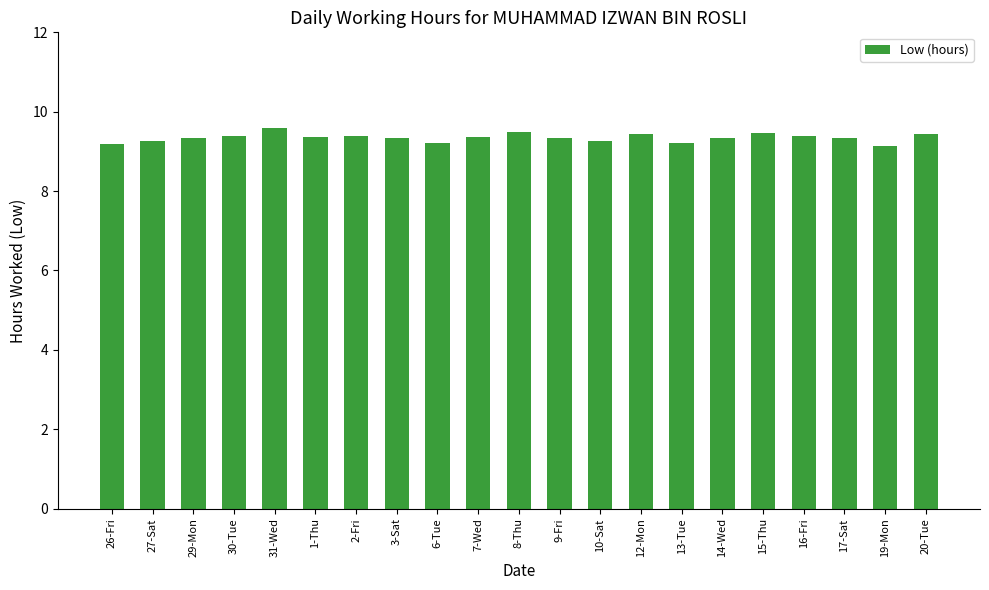

Count the values in the range 9 to 10.

21